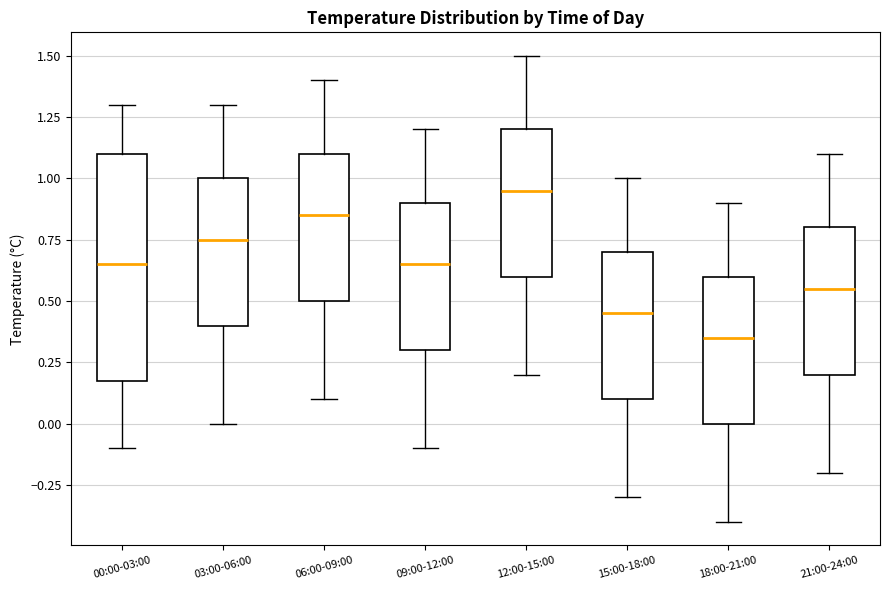

Which box is the tallest, from its lower edge to its upper edge?

00:00-03:00